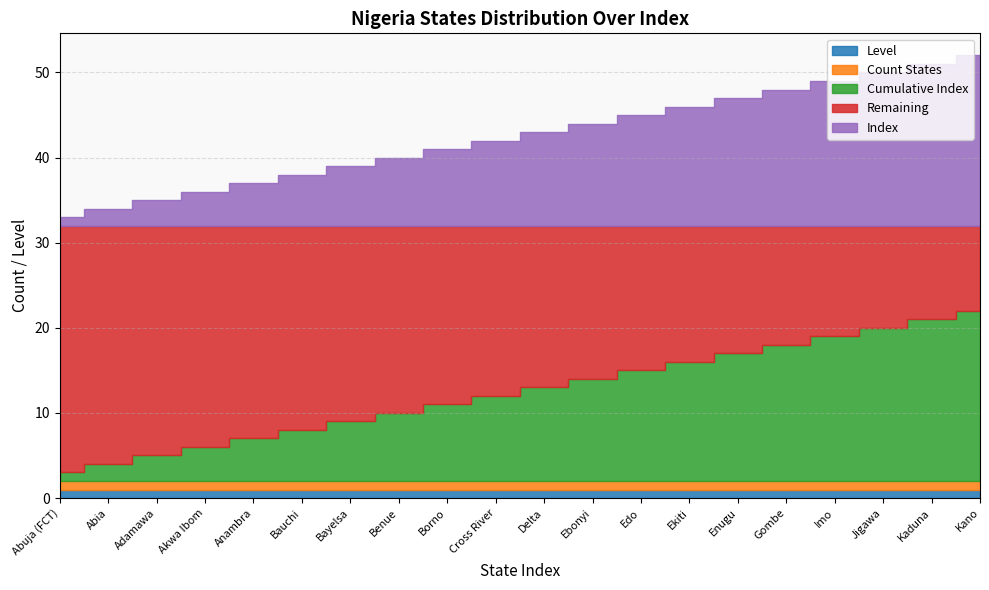

What position from the left is Imo?

17